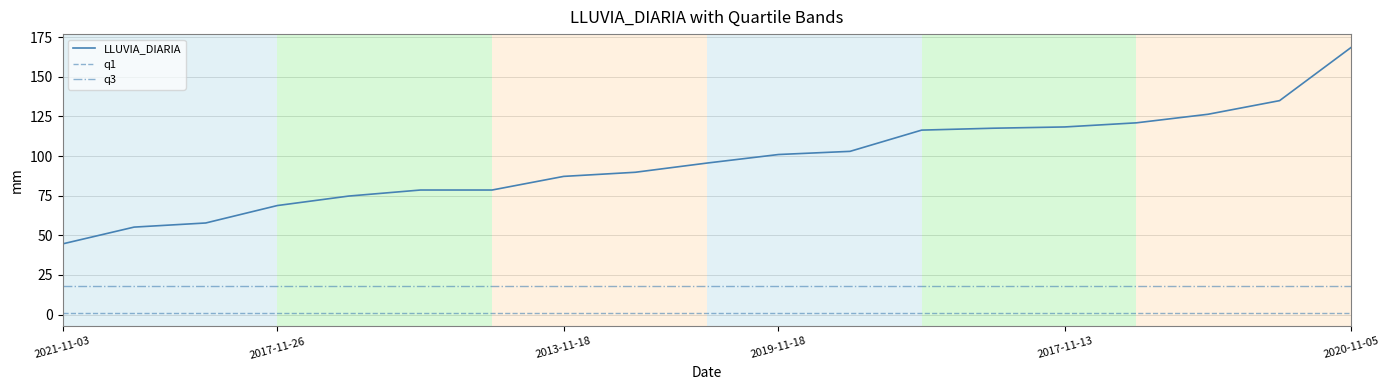

What is the greatest value displayed?

168.6